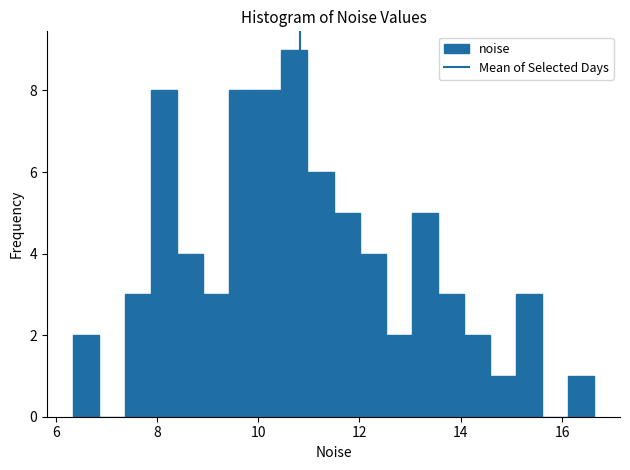

Around what value on the x-axis is the tallest bar? Give the approximate position of its centre, as read against the axis.

10.8